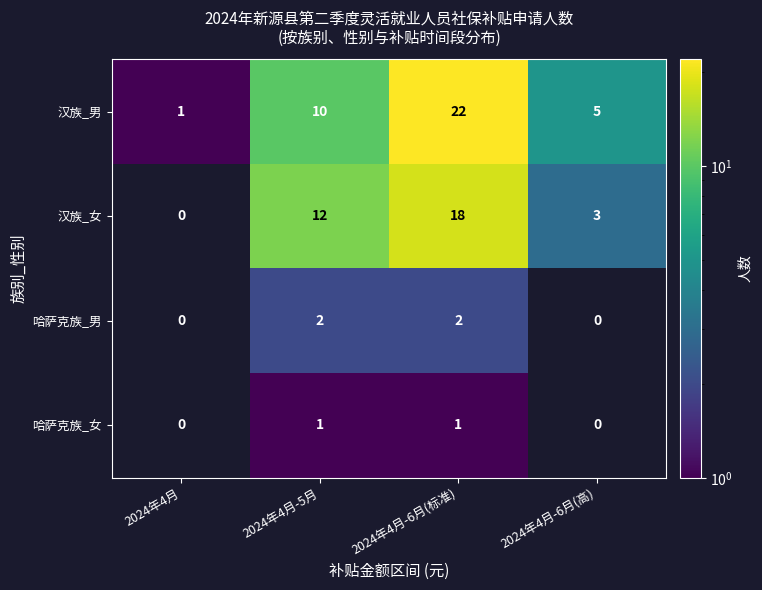

At which category does the chart reach its peak across all series?

2024年4月-6月(标准)